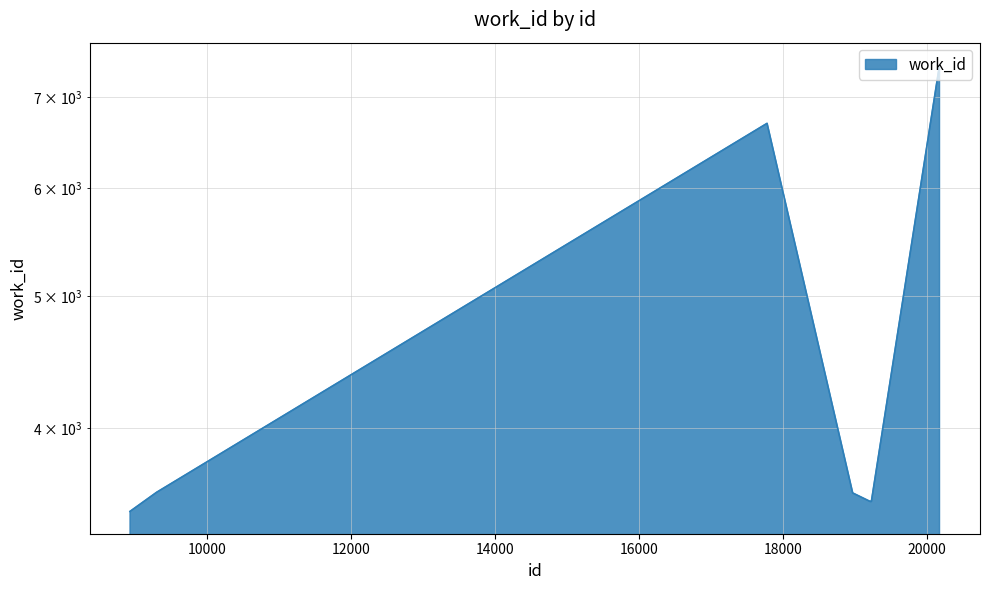

Is it true that the value at 18973 is 1627?

False